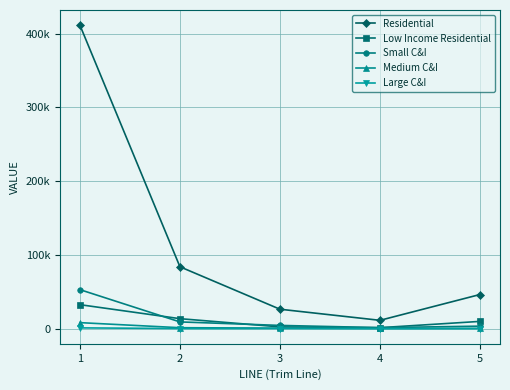

What is the maximum value for Low Income Residential?

32494